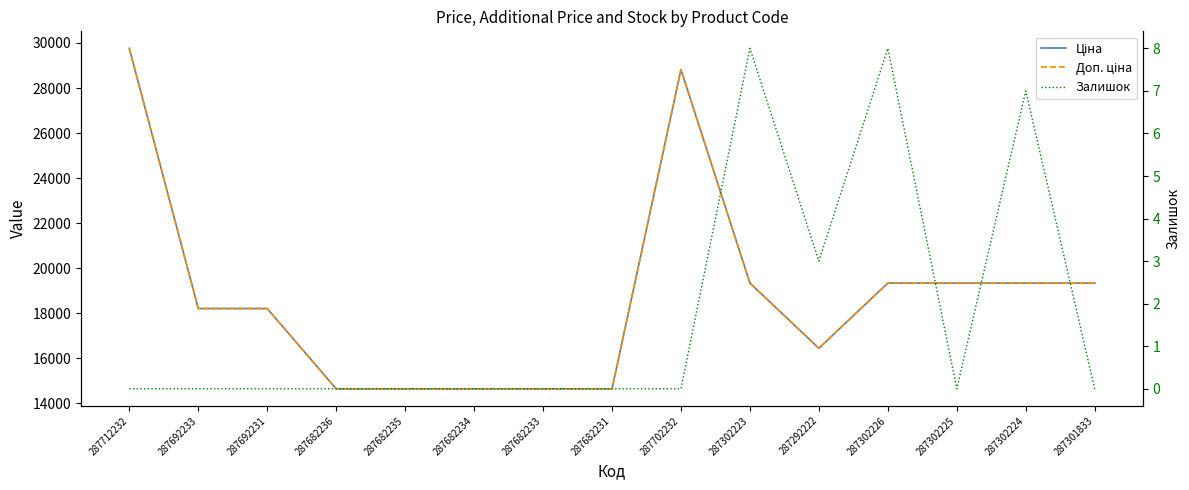

Does the chart have visible grid lines?

No